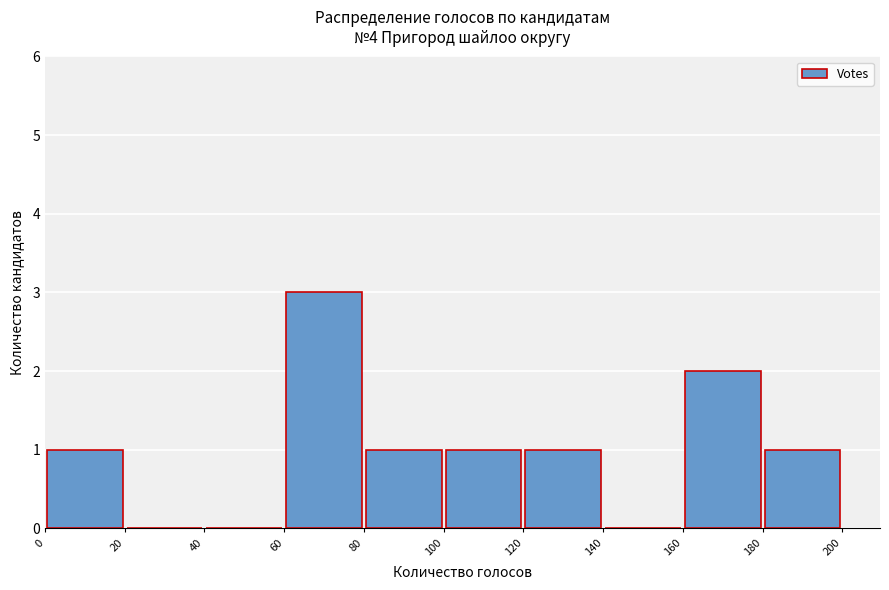

Over which range of the x-axis is the bar tallest?

60 to 80